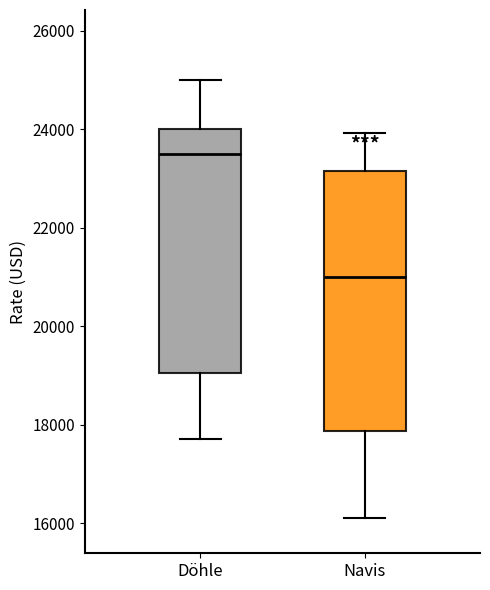

Reading left to right, transcribe this box plot: for each box, give where its median line is, the range the box spans, and where its two whiskers end, as read against the y-axis. The values are not printed on the chart, so give them approximately, as read against the axis.

Döhle: median 23600, box 19000 to 24000, whiskers 17800 to 25000
Navis: median 21000, box 17800 to 23200, whiskers 16200 to 24000